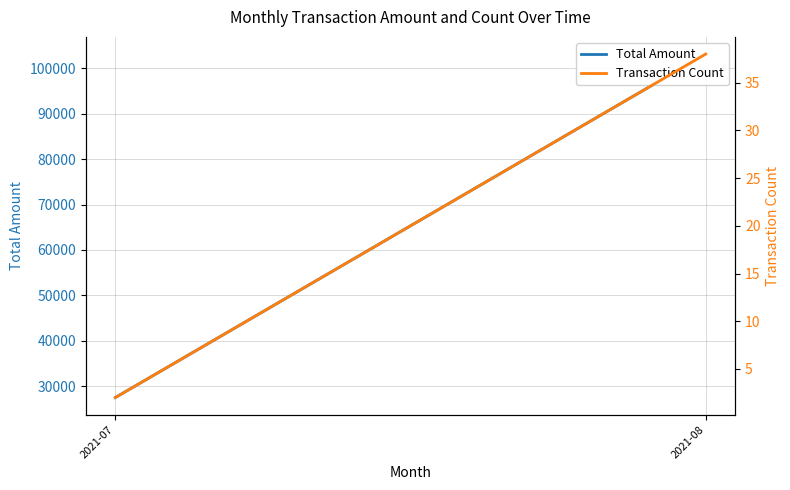

What is the total value across all series at 2021-07?

27461.3